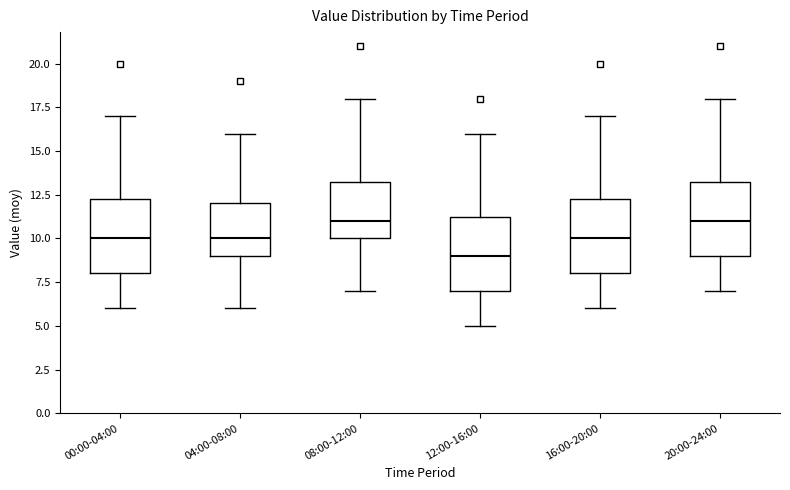

Reading left to right, read every box against the y-axis: the position of its median line, the range the box covers, and the ends of its whiskers. The values are not printed on the chart, so give them approximately, as read against the axis.

00:00-04:00: median 10.0, box 8.0 to 12.5, whiskers 6.0 to 17.0
04:00-08:00: median 10.0, box 9.0 to 12.0, whiskers 6.0 to 16.0
08:00-12:00: median 11.0, box 10.0 to 13.5, whiskers 7.0 to 18.0
12:00-16:00: median 9.0, box 7.0 to 11.5, whiskers 5.0 to 16.0
16:00-20:00: median 10.0, box 8.0 to 12.5, whiskers 6.0 to 17.0
20:00-24:00: median 11.0, box 9.0 to 13.5, whiskers 7.0 to 18.0